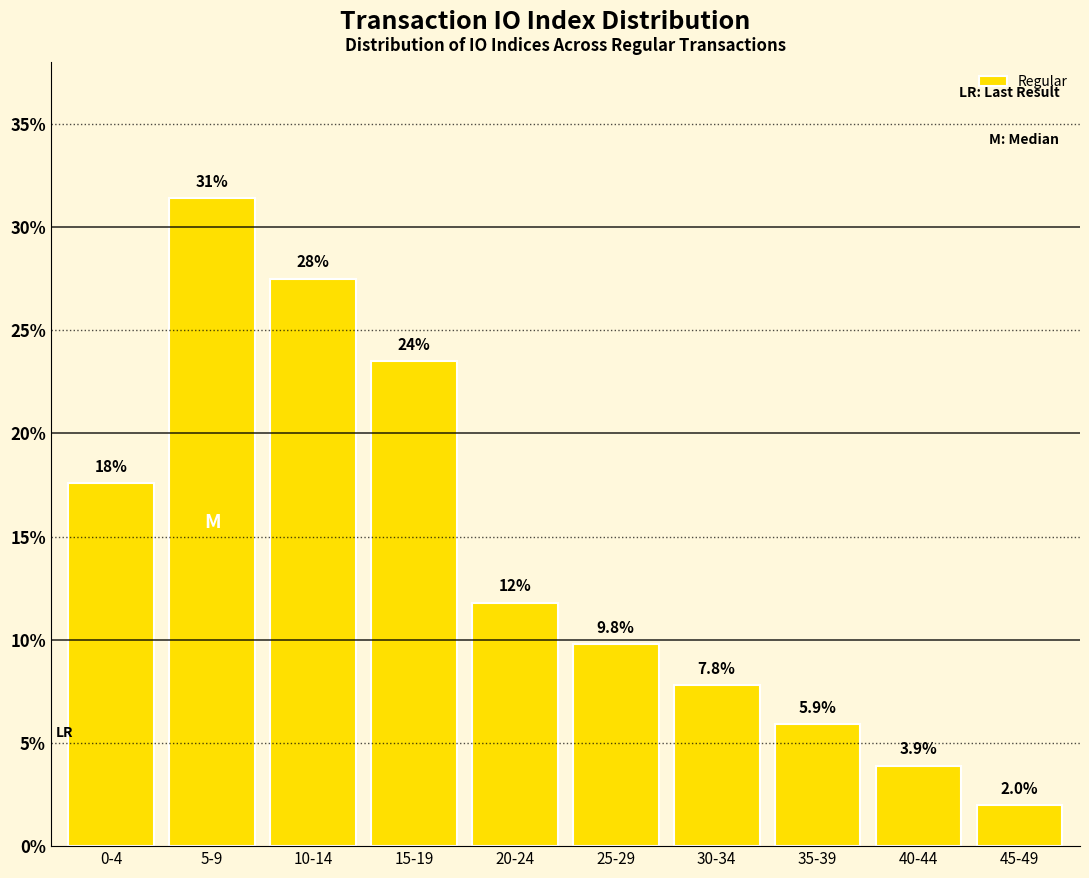

Reading right to left, list all the values displayed in this chart.

2.0	3.9	5.9	7.8	9.8	11.8	23.5	27.5	31.4	17.6